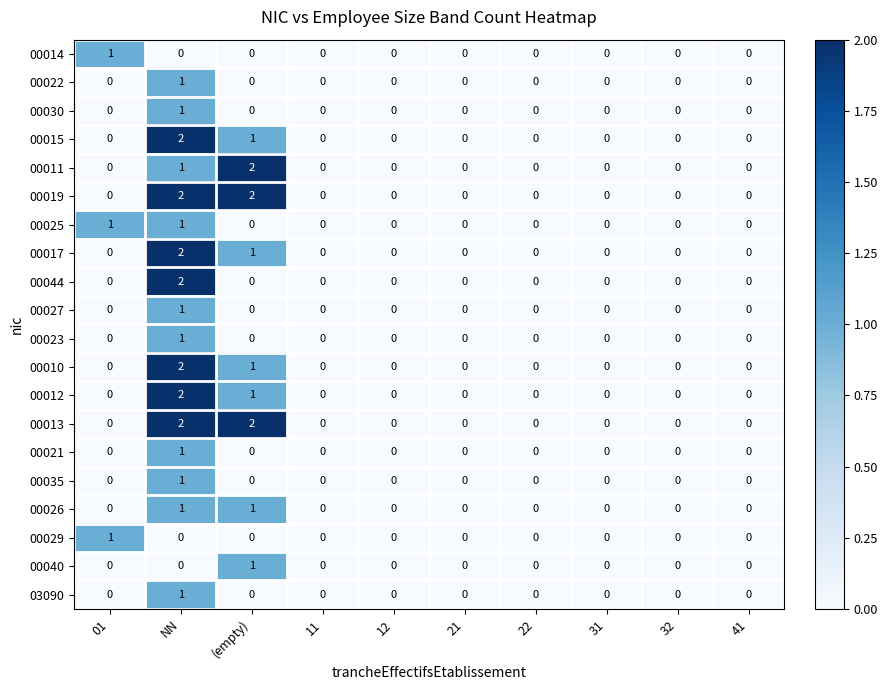

Is it true that 00017 equals 1 at 22?

False